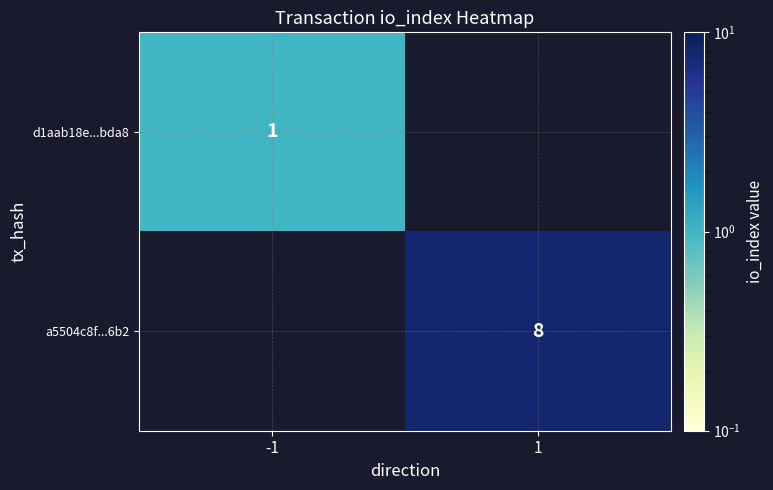

True or false: a5504c8f...6b2 has a value of 8 at 1.

True